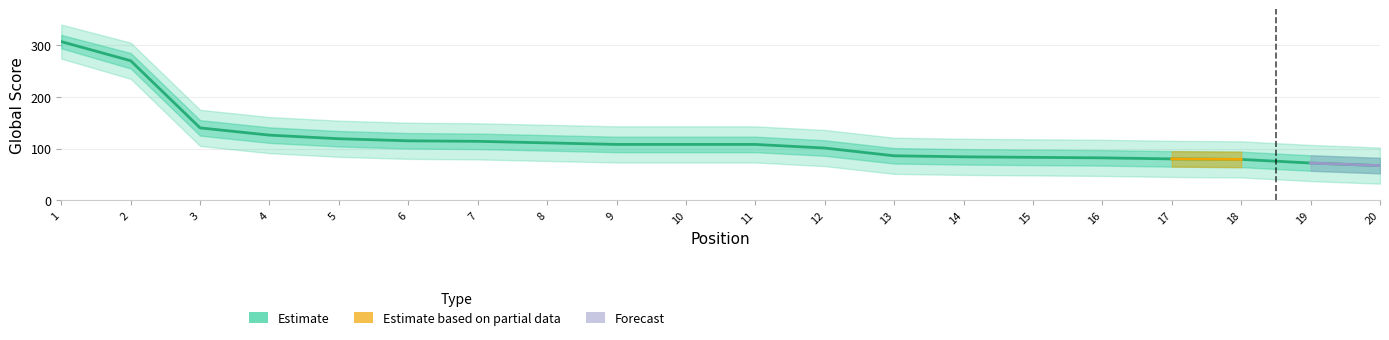

Between 15 and 1, which is larger?

1